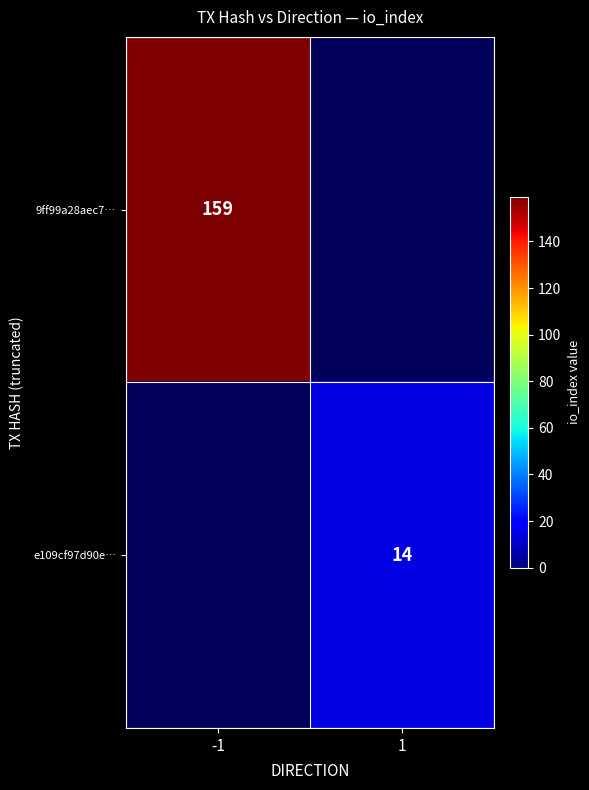

Is it true that e109cf97d90e… equals 14 at 1?

True